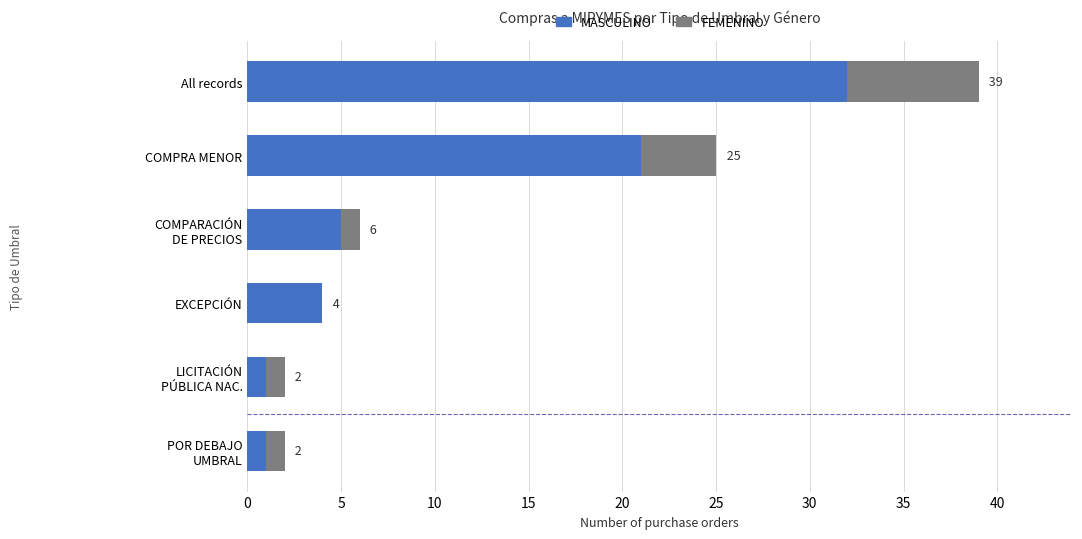

What are all the series names shown in the legend?

MASCULINO, FEMENINO